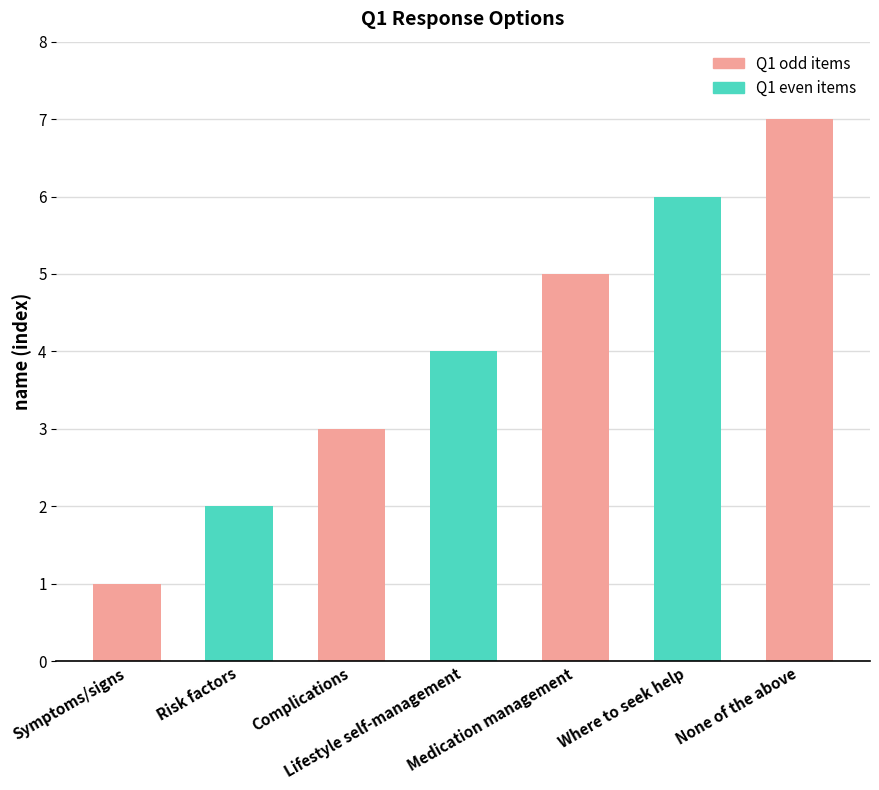

List the labels in order of value, smallest first.

Symptoms/signs, Risk factors, Complications, Lifestyle self-management, Medication management, Where to seek help, None of the above